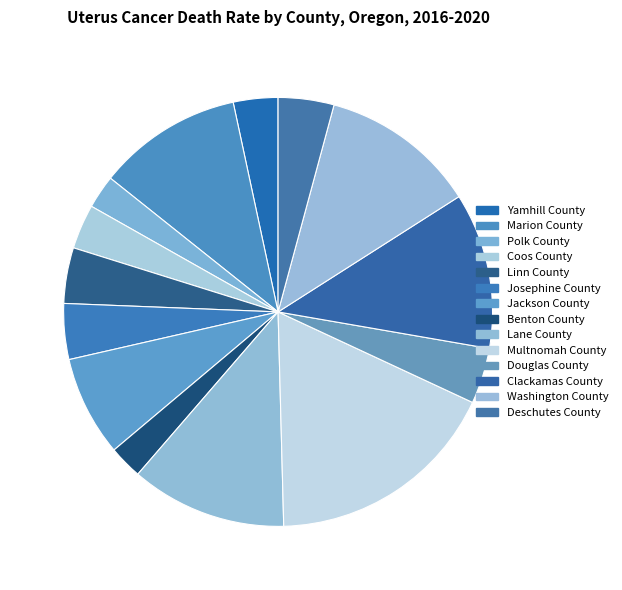

What is the change in value from Jackson County to Lane County?

+5